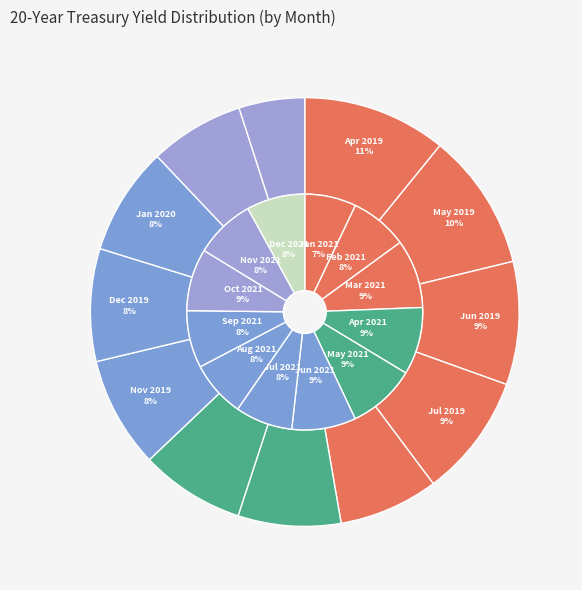

What is the largest slice in the pie chart?

Apr 2019